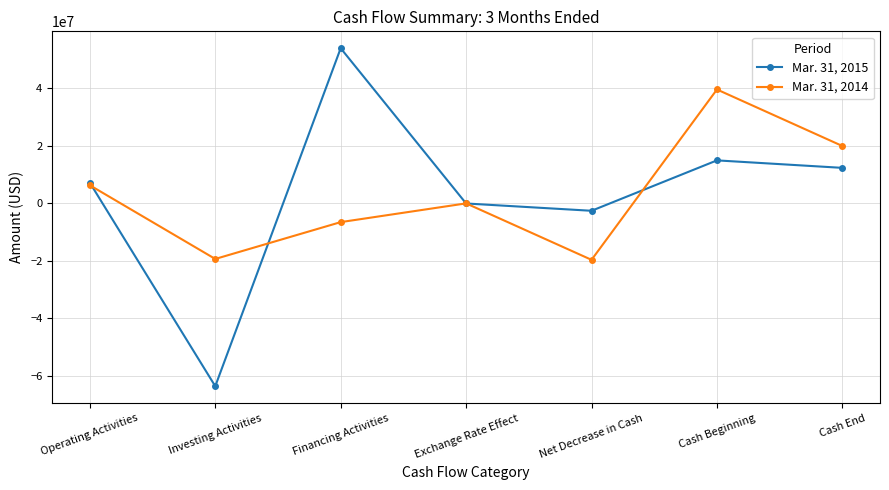

The value of Mar. 31, 2015 at Cash End is 16878403. True or false?

False